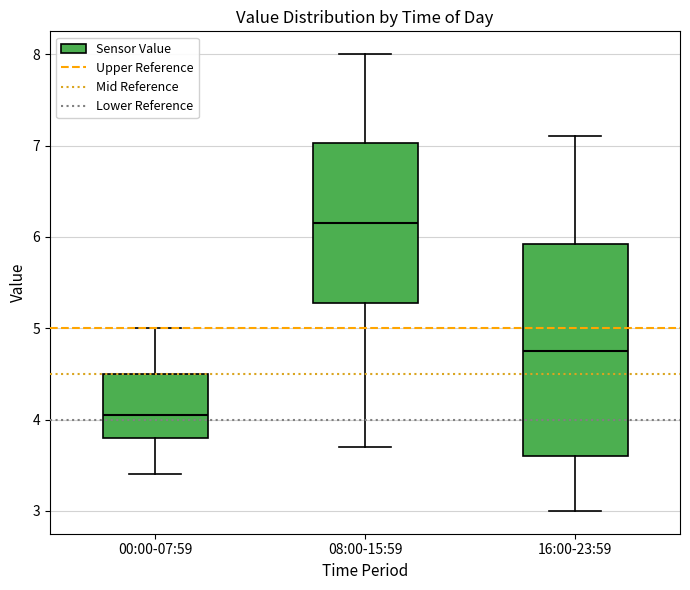

Reading left to right, read every box against the y-axis: the position of its median line, the range the box covers, and the ends of its whiskers. The values are not printed on the chart, so give them approximately, as read against the axis.

00:00-07:59: median 4.1, box 3.8 to 4.5, whiskers 3.4 to 5.0
08:00-15:59: median 6.2, box 5.3 to 7.0, whiskers 3.7 to 8.0
16:00-23:59: median 4.8, box 3.6 to 5.9, whiskers 3.0 to 7.1